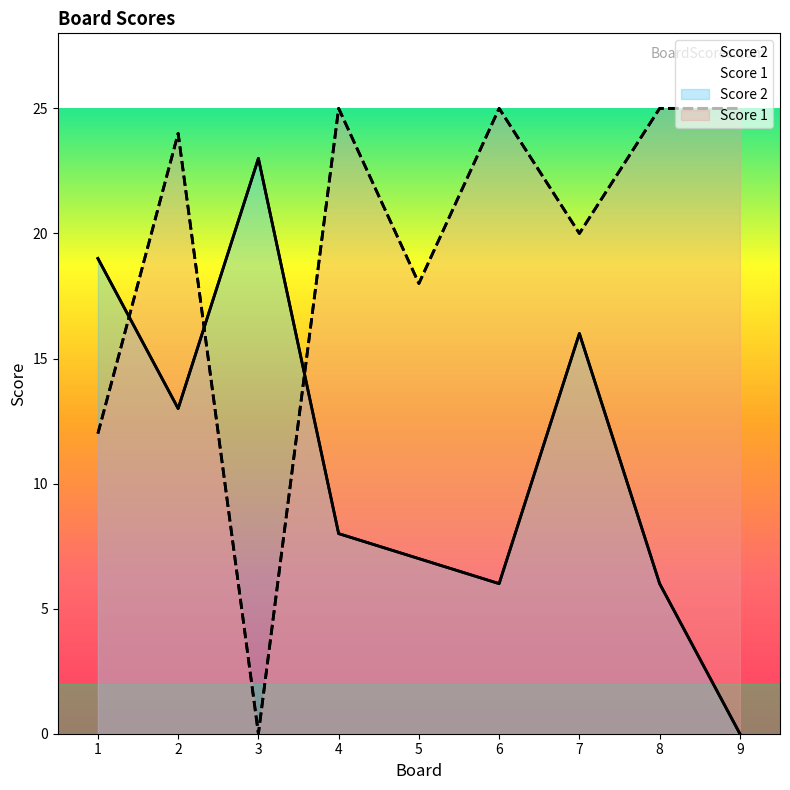

At which label is Score 1 closest to 12?

1